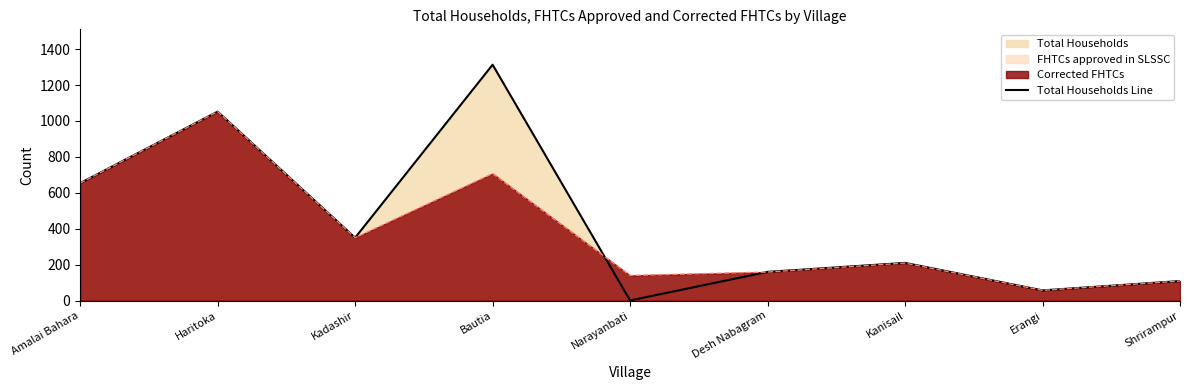

What value does the data have at Haritoka, to the nearest 100?

1100